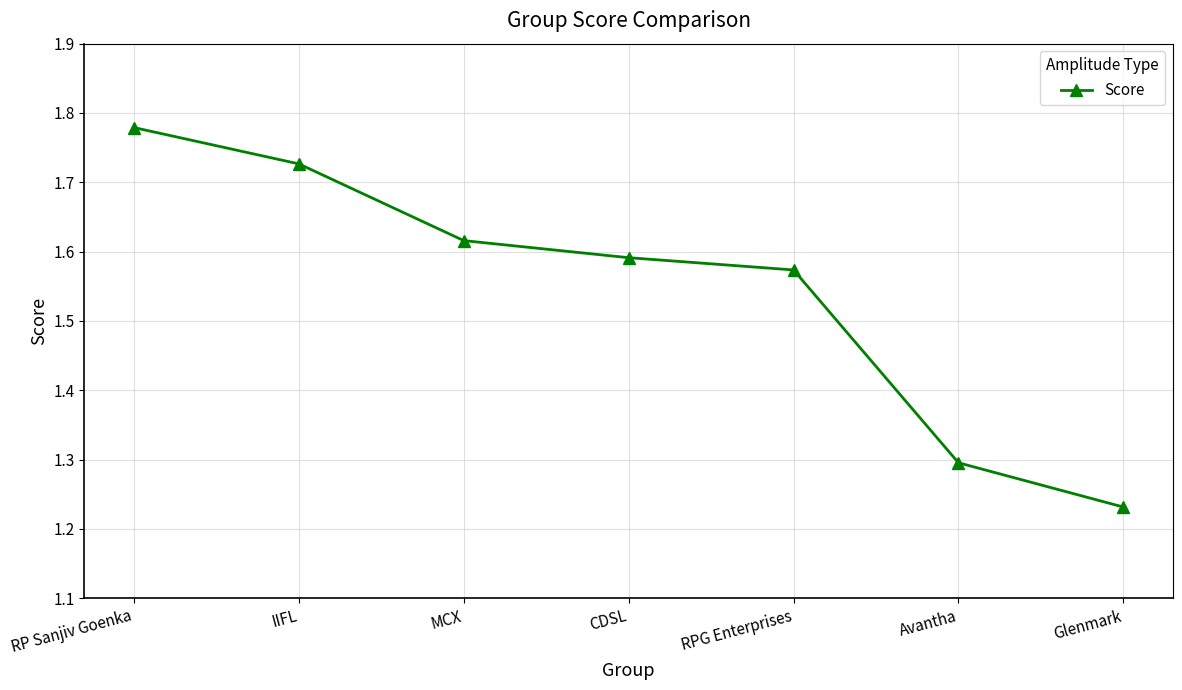

Rank the categories by value from lowest to highest.

Glenmark, Avantha, RPG Enterprises, CDSL, MCX, IIFL, RP Sanjiv Goenka